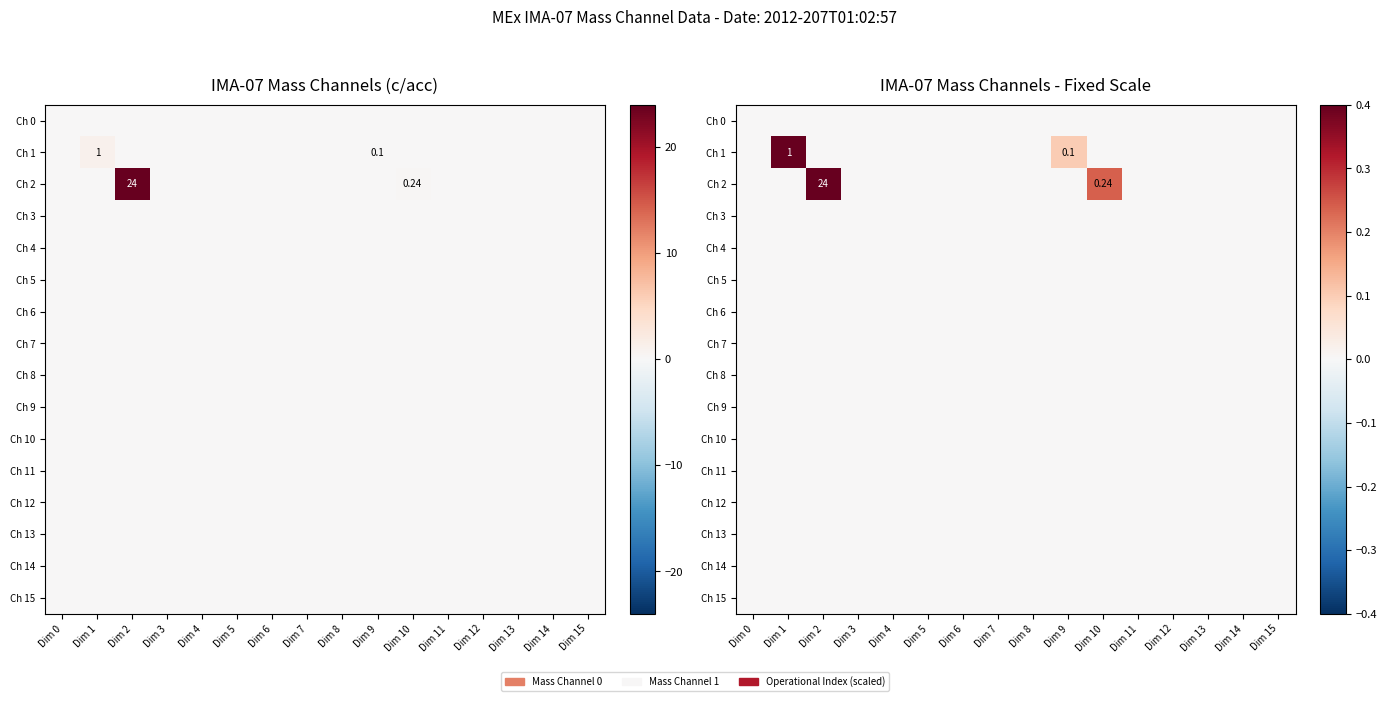

At which category is the sum across all series the highest?

Dim 2